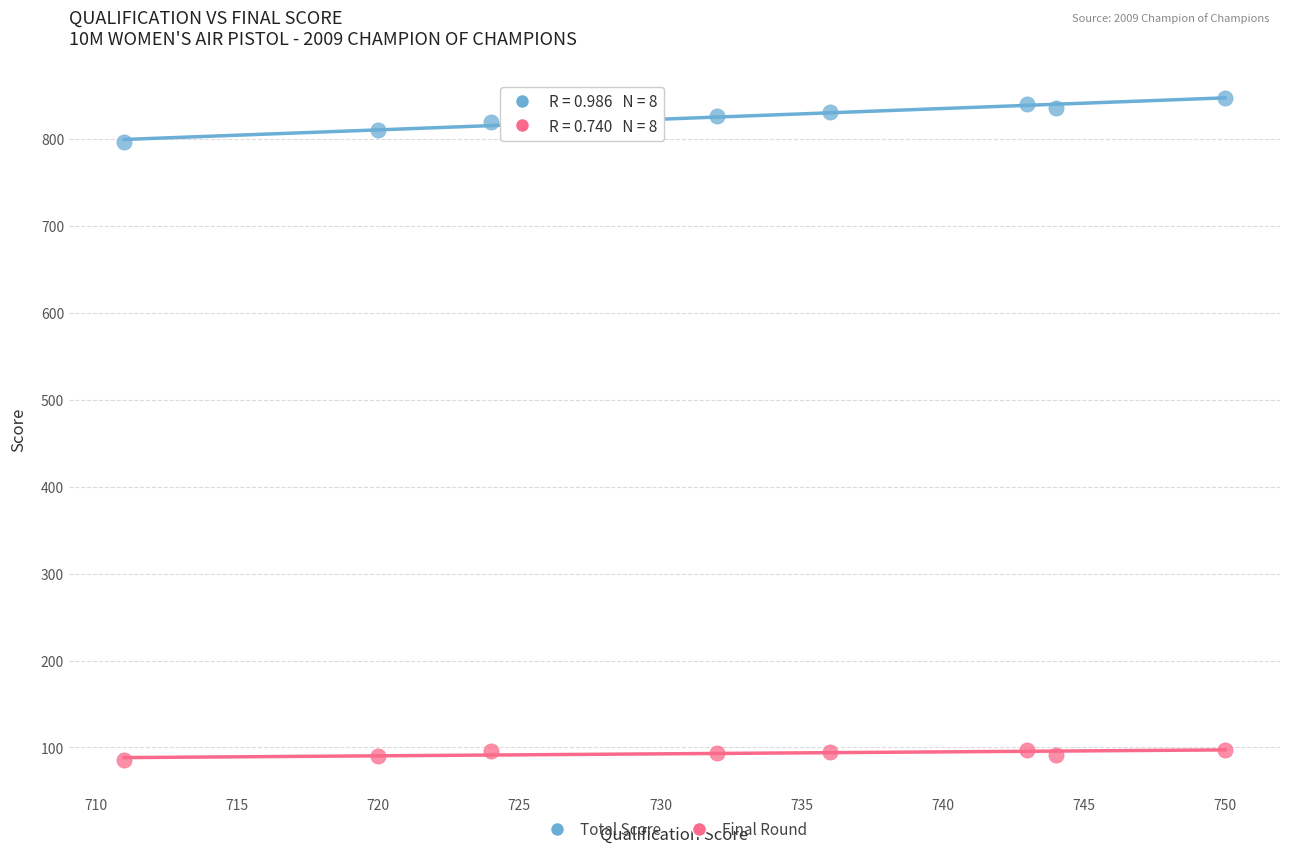

What are all the series names shown in the legend?

Total Score, Final Round